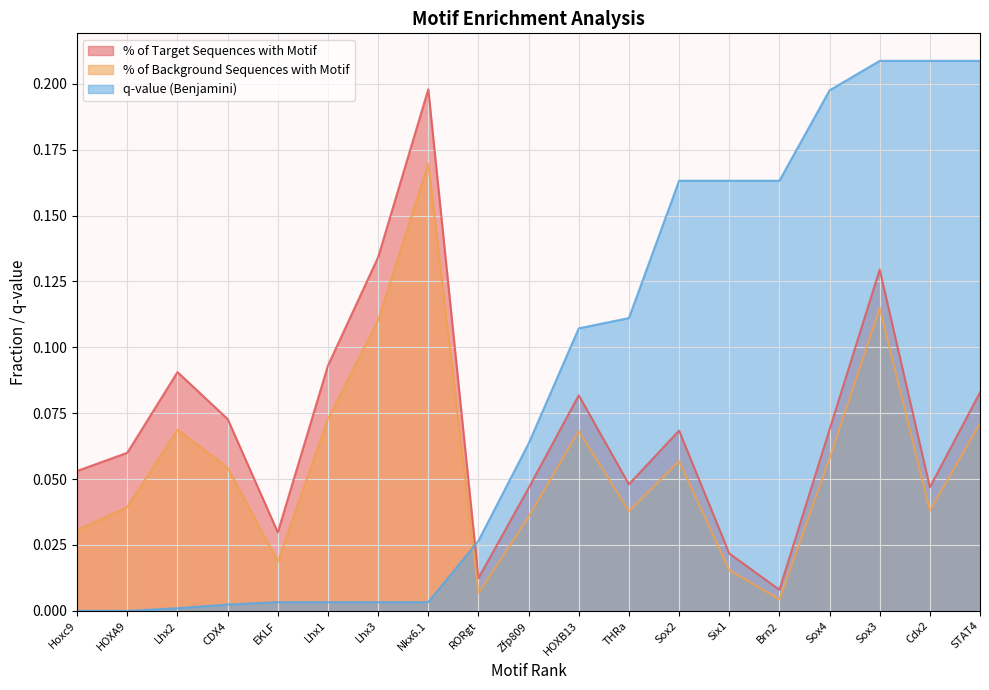

What is the label of the 19th point from the right?

Hoxc9